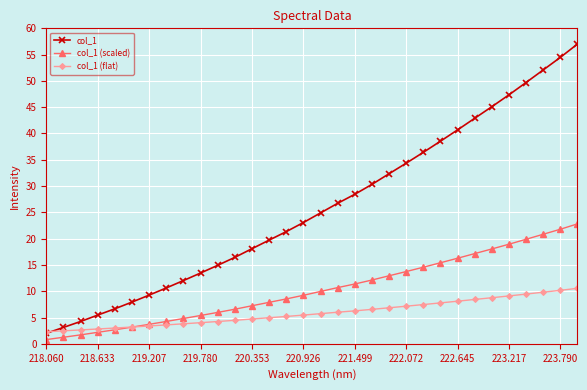

Rank the series by their average value, from lowest to highest.

col_1 (flat), col_1 (scaled), col_1